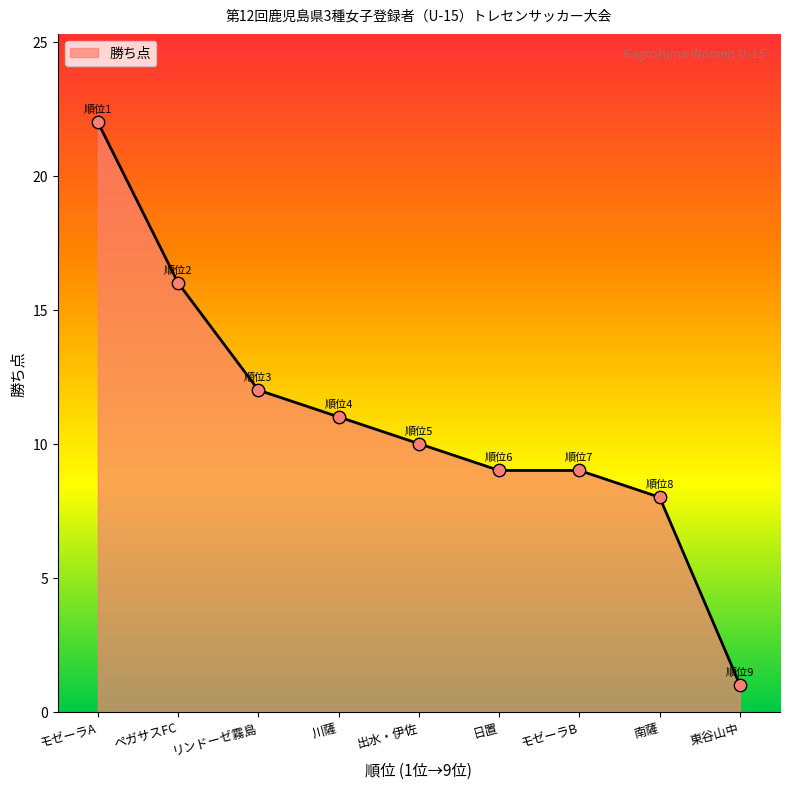

Which has a higher value, 日置 or リンドーゼ霧島?

リンドーゼ霧島